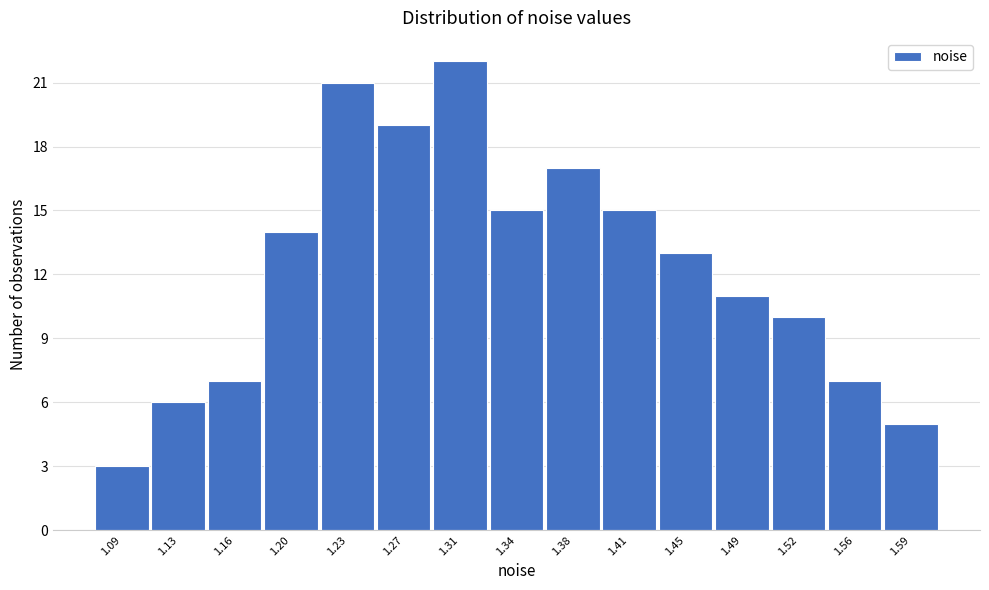

Reading right to left, transcribe all the data shown in this chart.

5	7	10	11	13	15	17	15	22	19	21	14	7	6	3